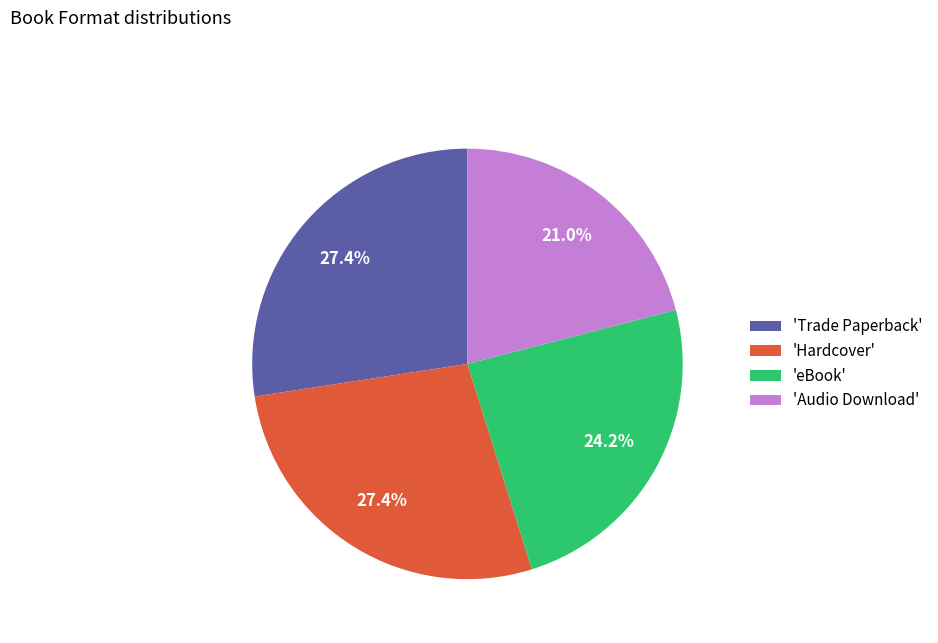

To the nearest percent, what is the difference between the largest and smallest slice percentages?

6%